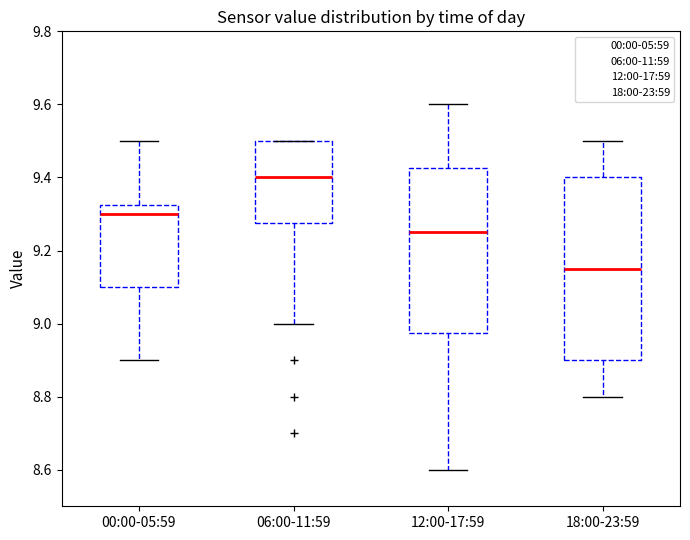

Which box has the highest median line?

06:00-11:59